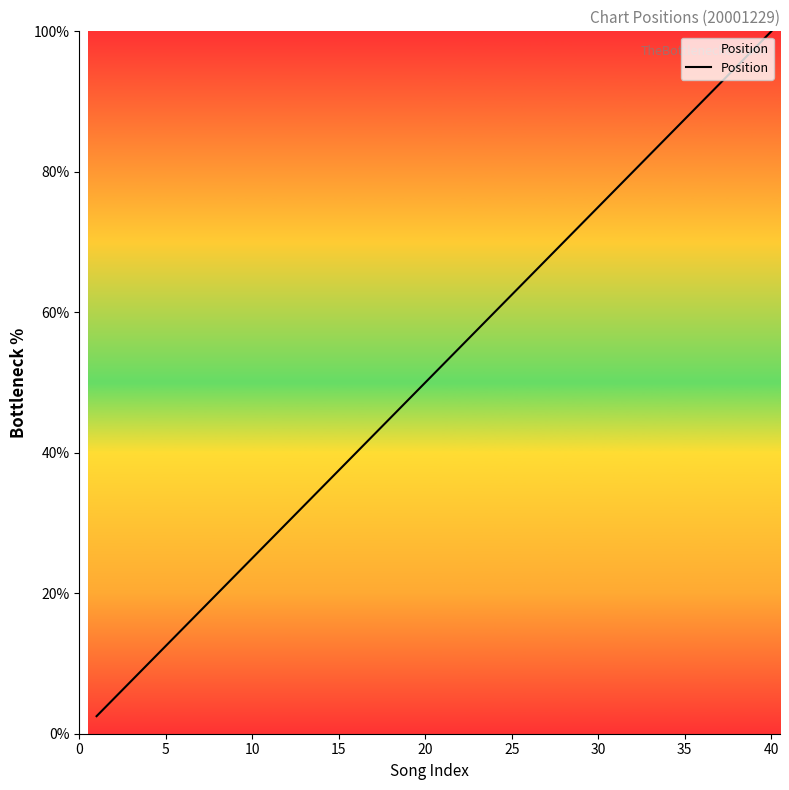

What is the maximum value shown in the chart?

100.0